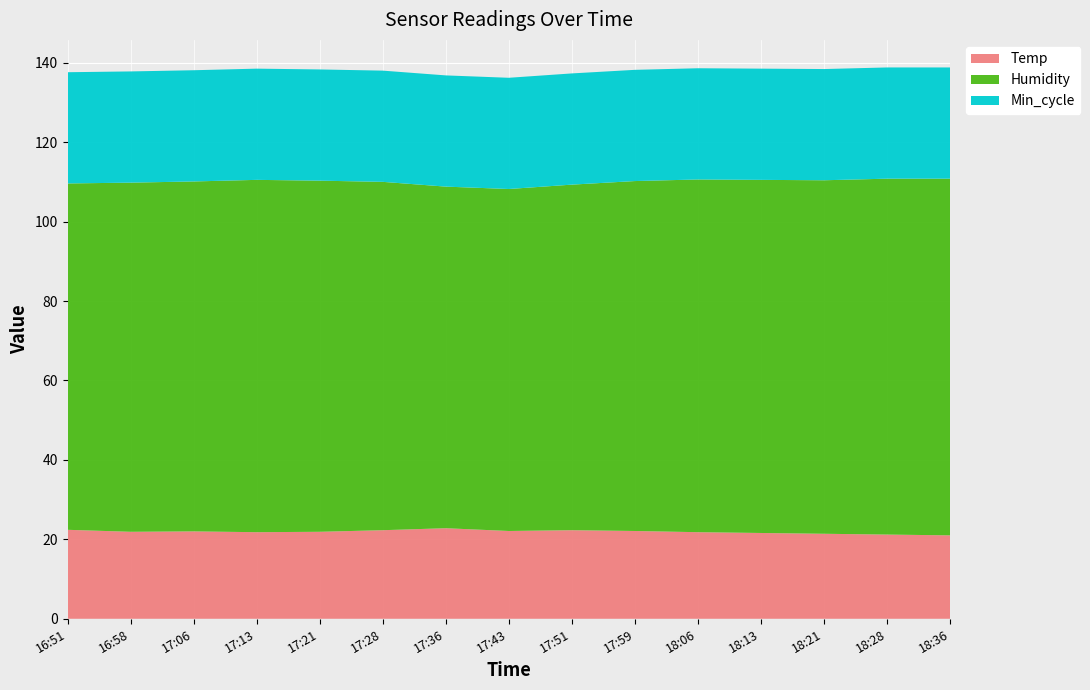

What is the total value across all series at 16:58?

137.8